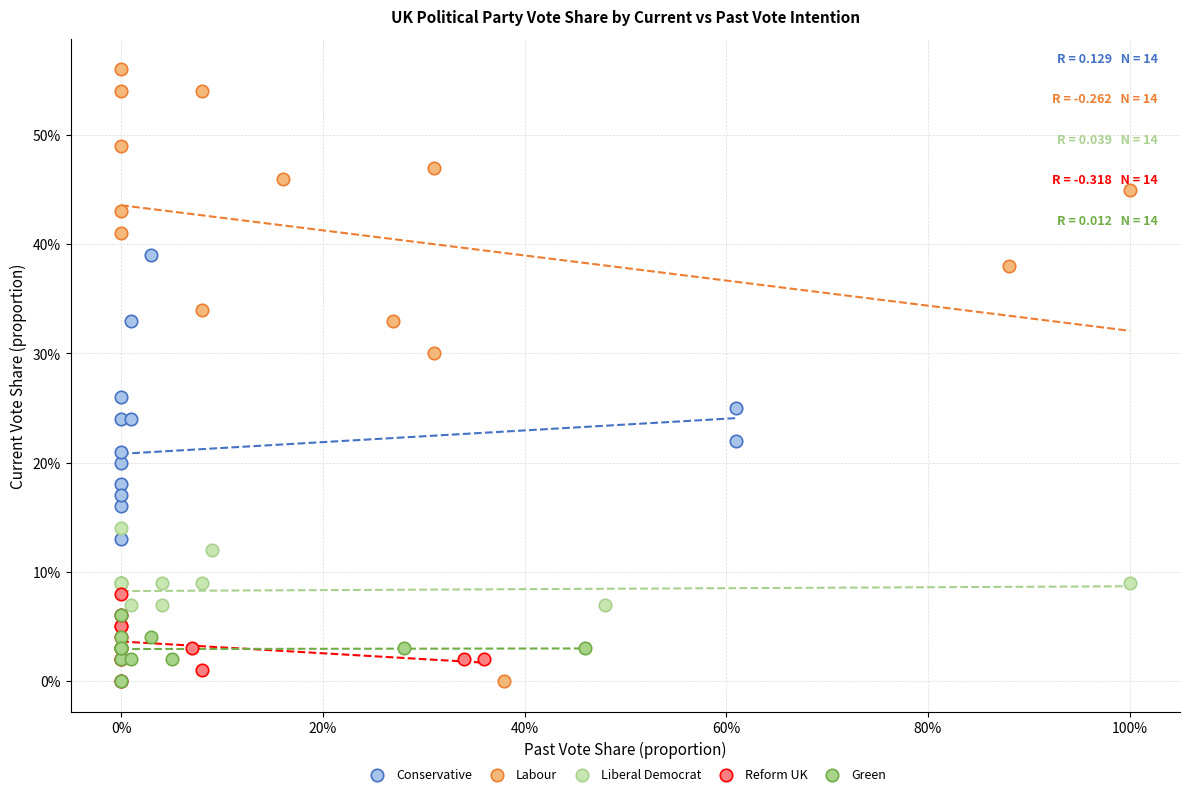

What are all the series names shown in the legend?

Conservative, Labour, Liberal Democrat, Reform UK, Green